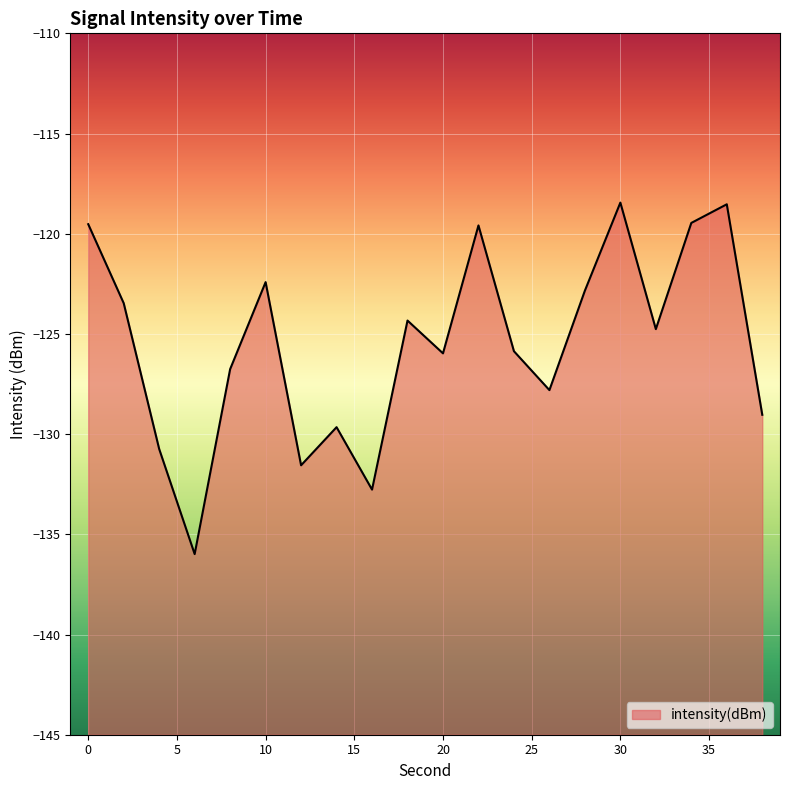

What is the change in value from 24 to 28?

+3.0